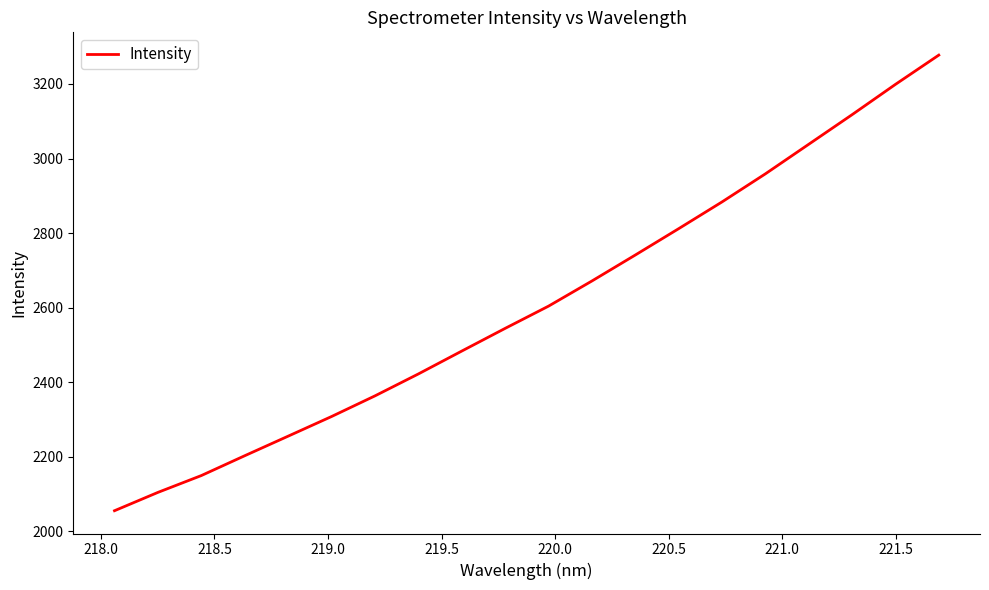

What is the smallest value displayed?

2054.7